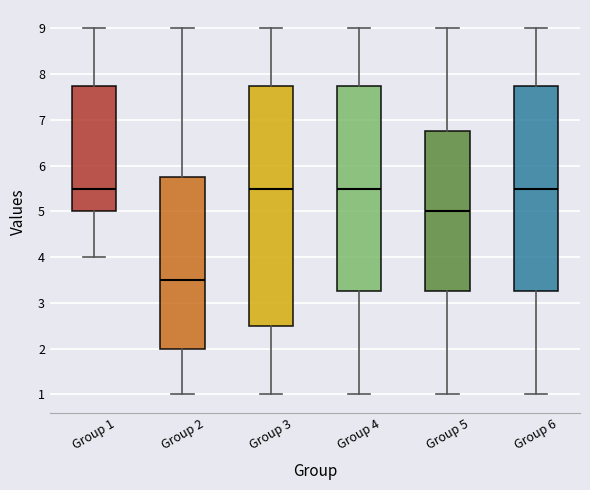

Where does the lower whisker of the box for Group 2 end on the y-axis? The values are not printed on the chart, so give them approximately, as read against the axis.

1.0